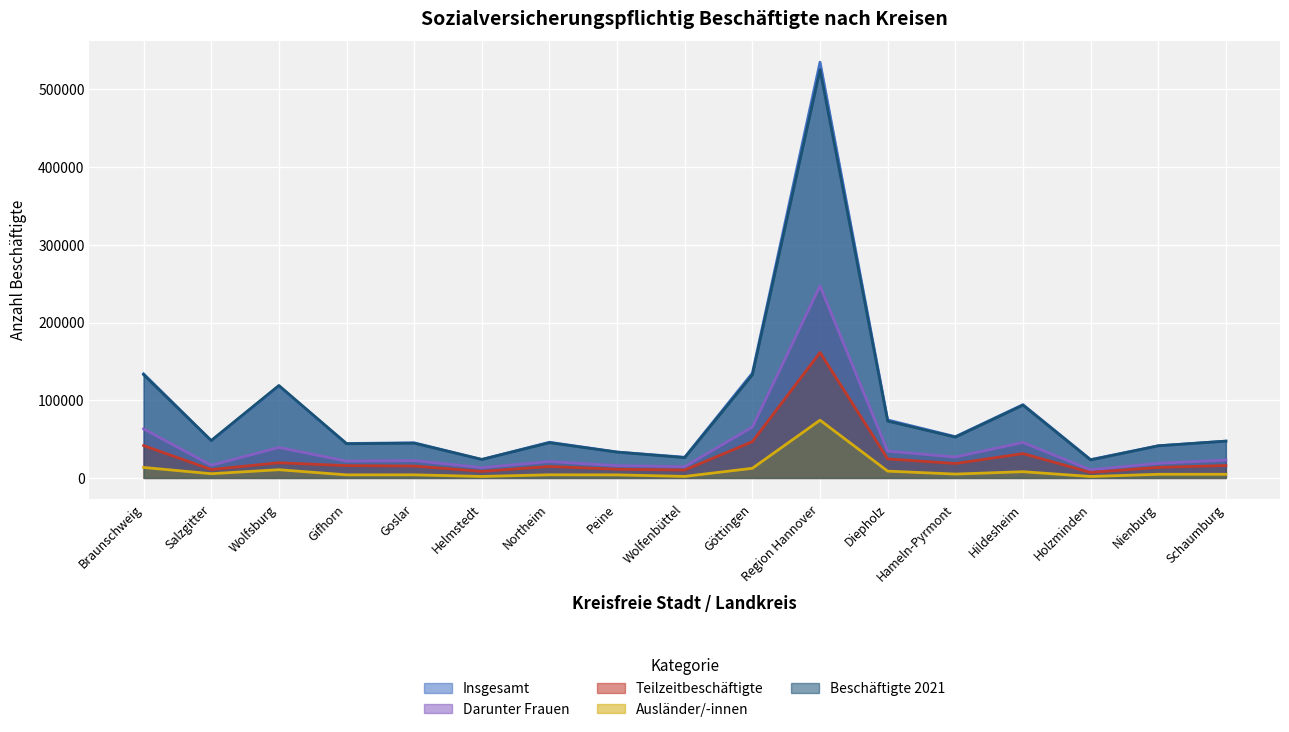

How many distinct data groups are displayed?

5